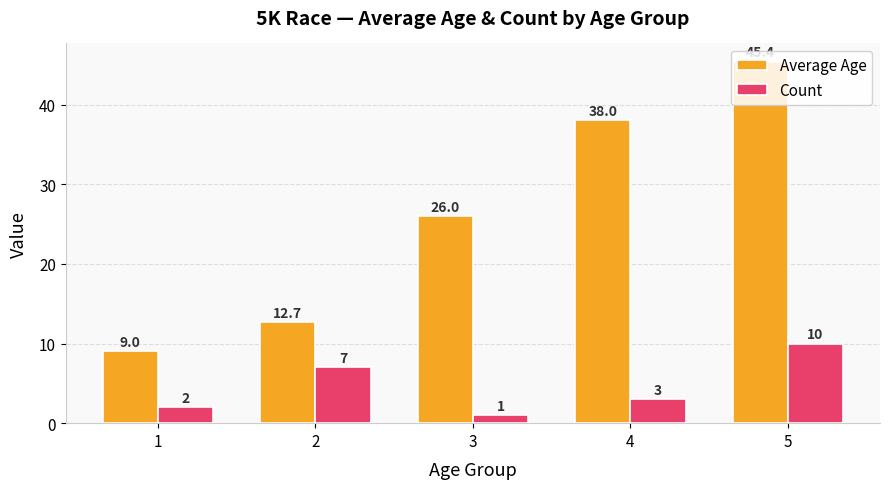

Reading left to right, list all the values displayed in this chart.

Average Age: 1=9.0	2=12.7	3=26.0	4=38.0	5=45.4
Count: 1=2.0	2=7.0	3=1.0	4=3.0	5=10.0